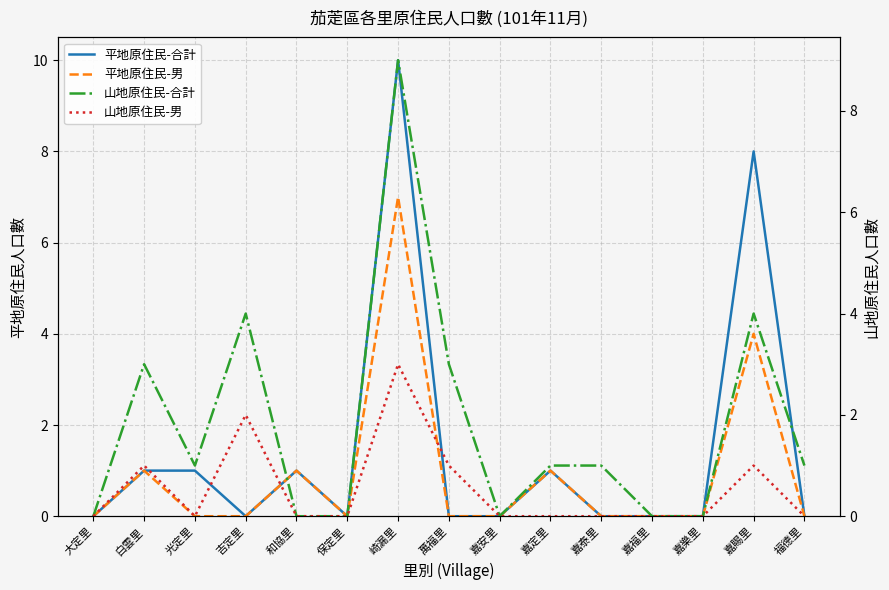

What is the greatest value displayed?

10